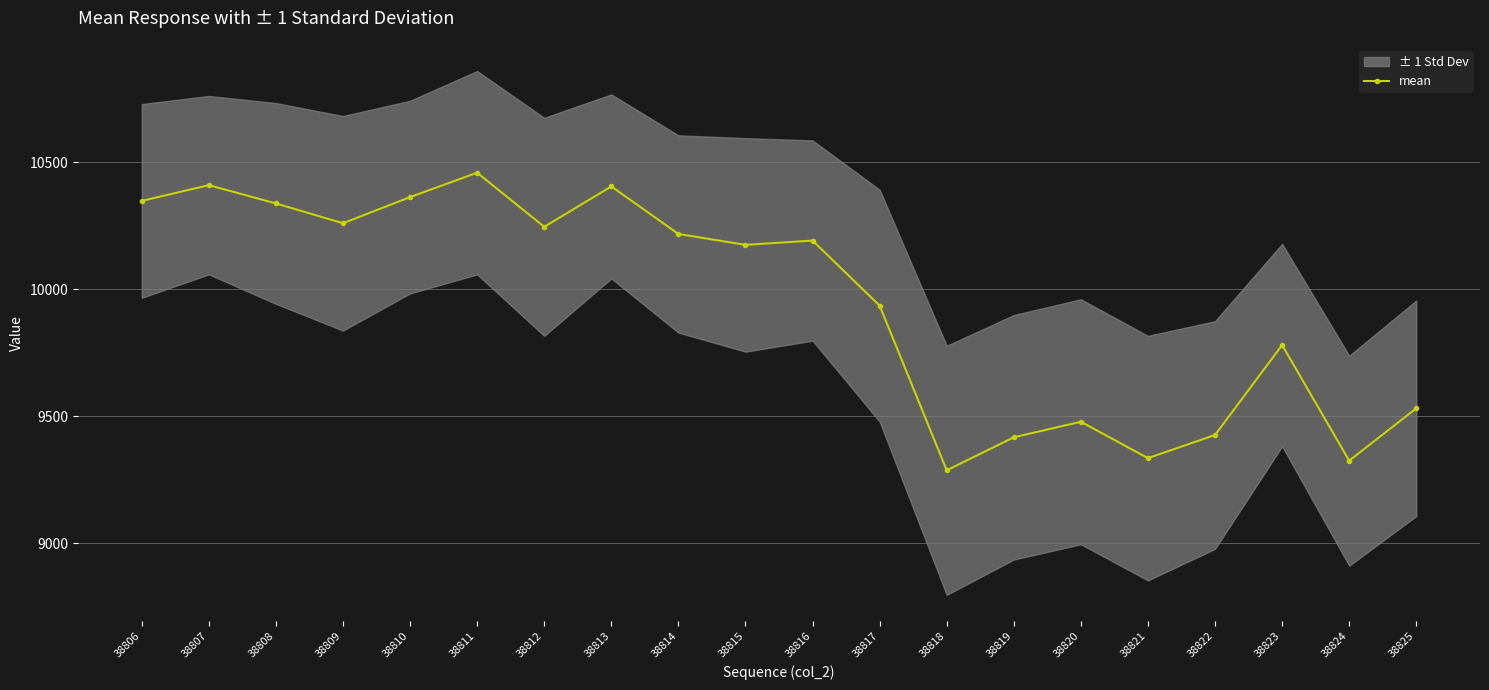

List the labels in order of value, largest first.

38811, 38807, 38813, 38810, 38806, 38808, 38809, 38812, 38814, 38816, 38815, 38817, 38823, 38825, 38820, 38822, 38819, 38821, 38824, 38818